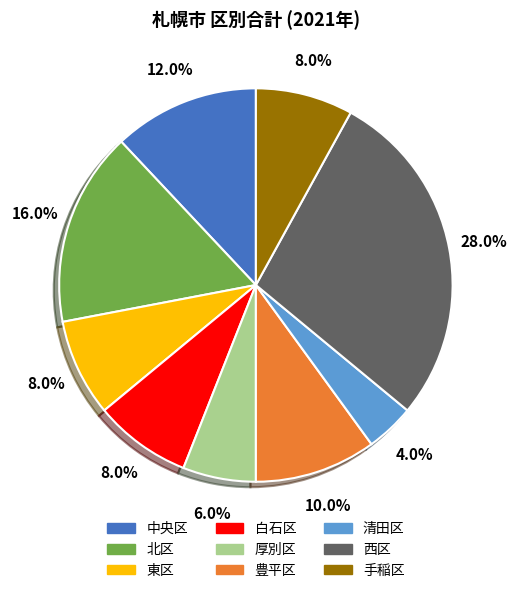

To the nearest percent, what is the combined percentage of 清田区 and 豊平区?

14%